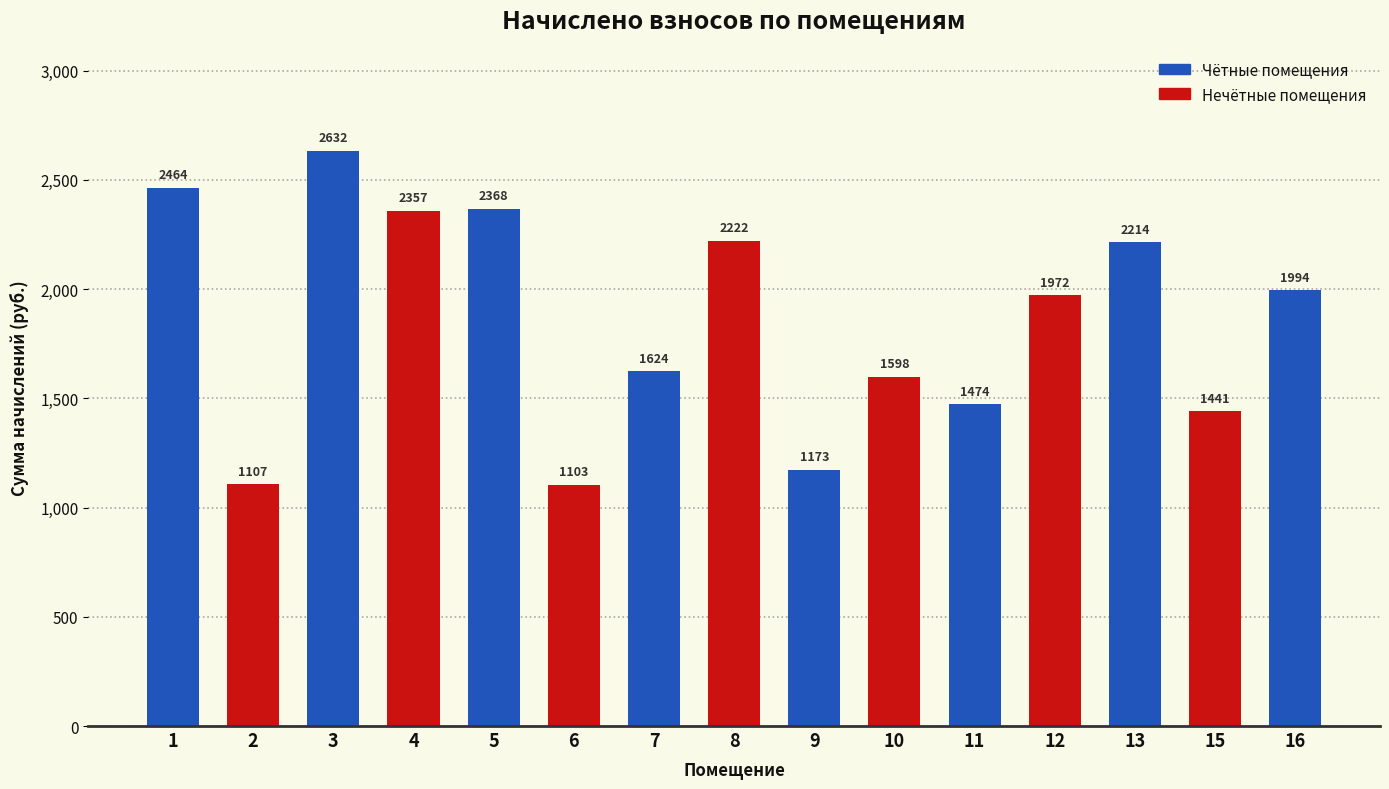

Read the value at 10.

1598.4